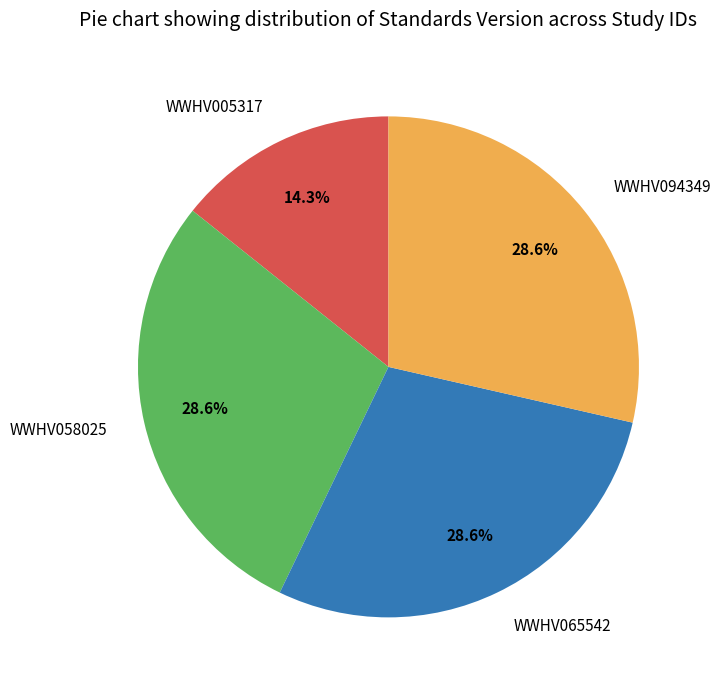

To the nearest percent, what is the combined percentage of WWHV058025 and WWHV094349?

57%